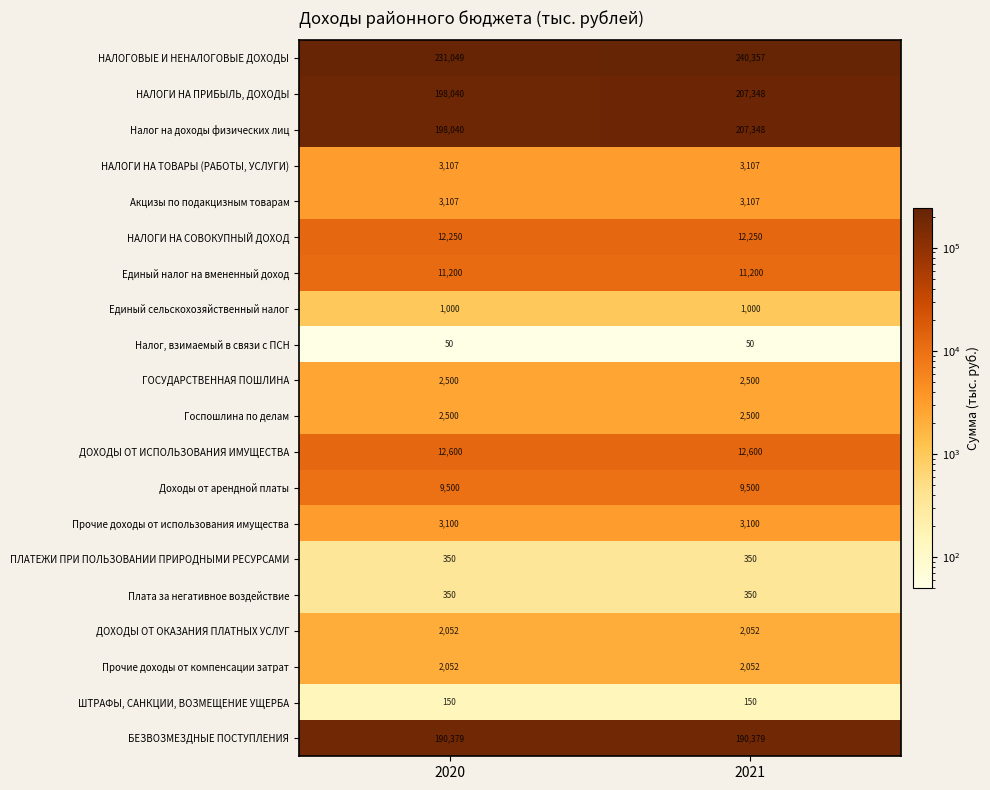

What is the smallest value displayed?

50